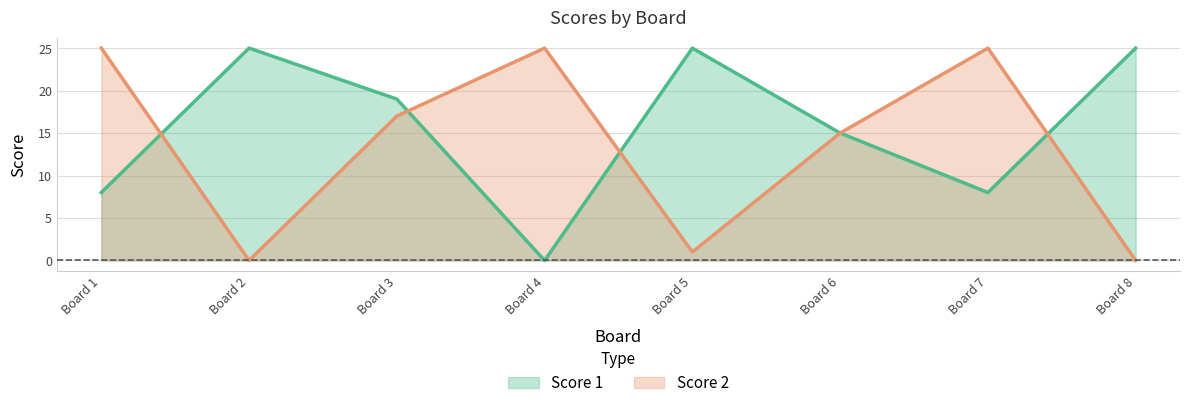

What is the total value across all series at Board 4?

25